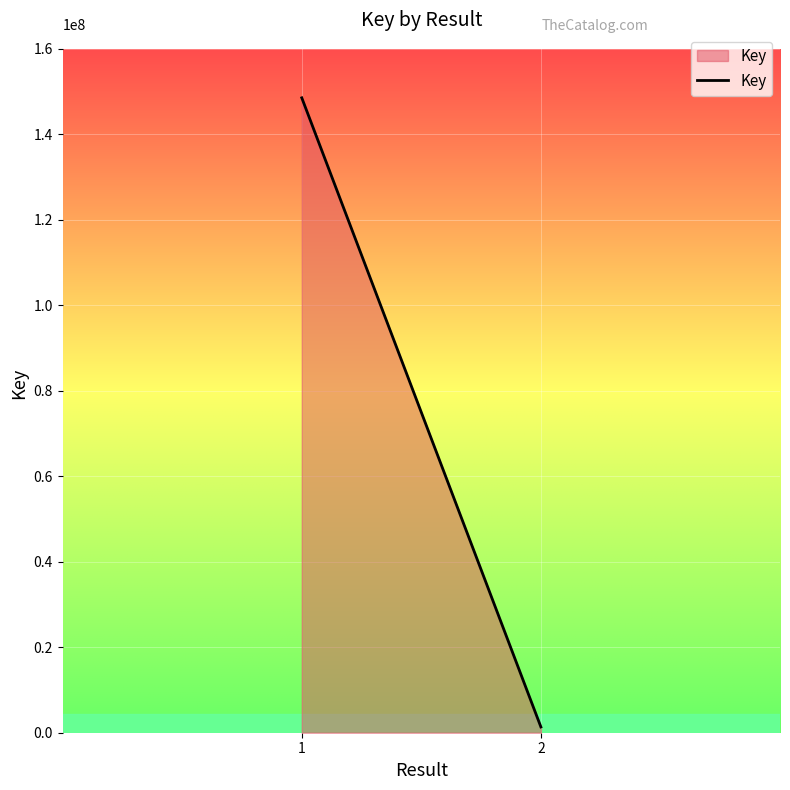

What is the greatest value displayed?

148569510